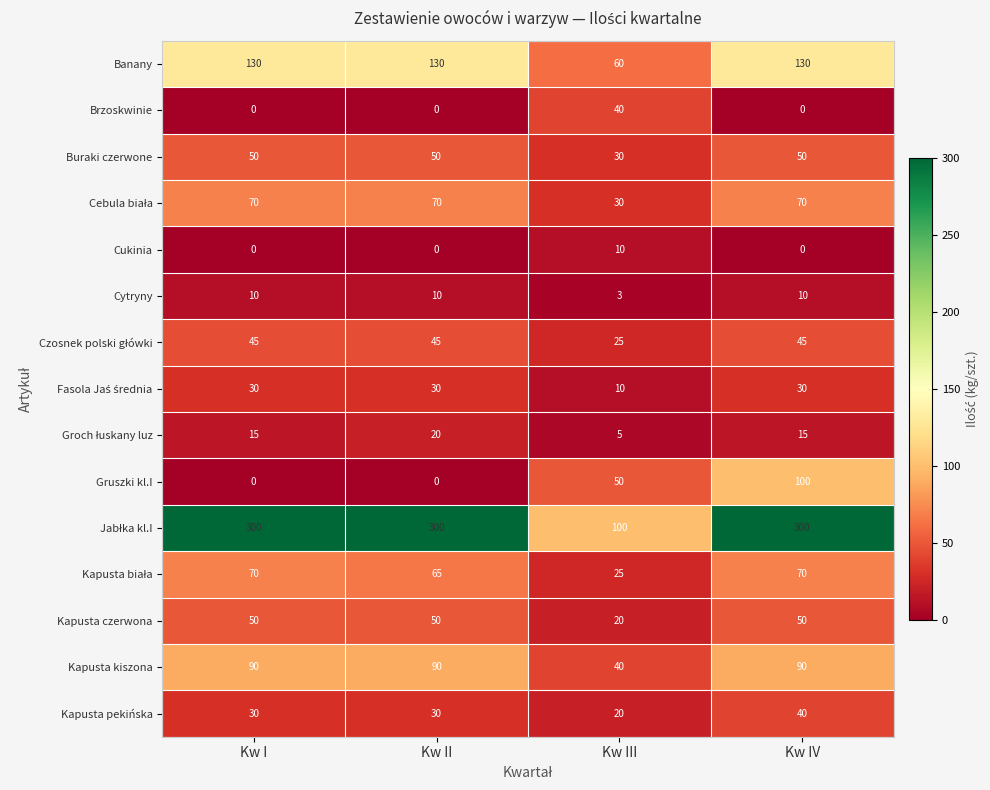

What is the spread (max minus min) of values at Kw IV?

300